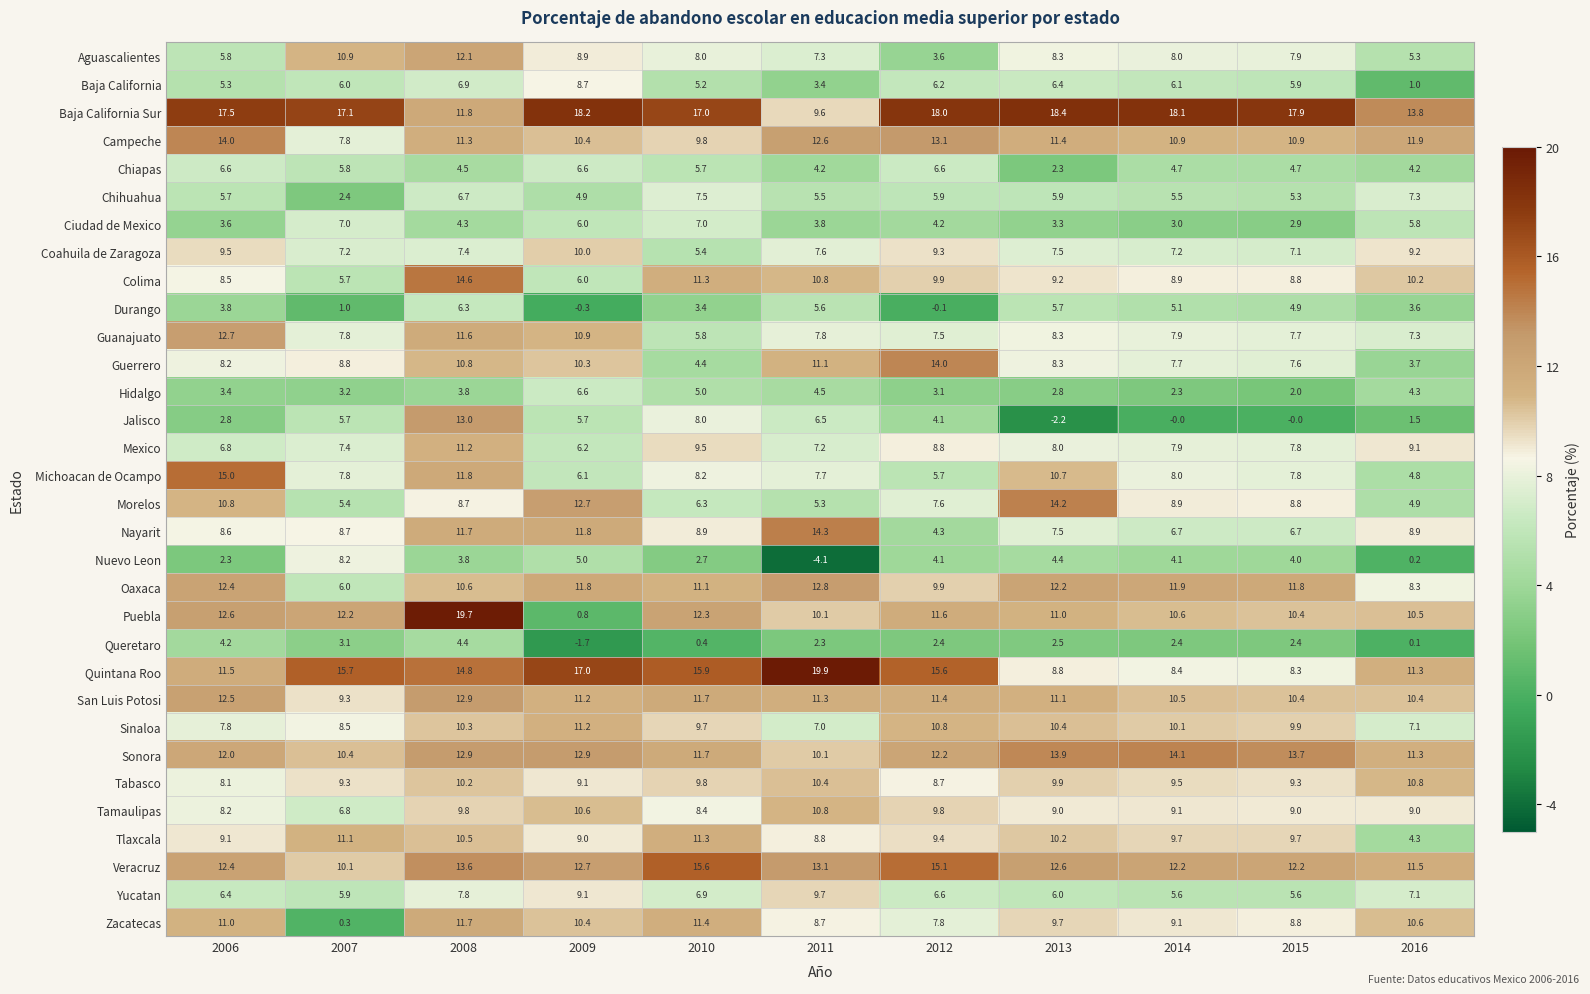

What is the average value of the Baja California series?

5.6